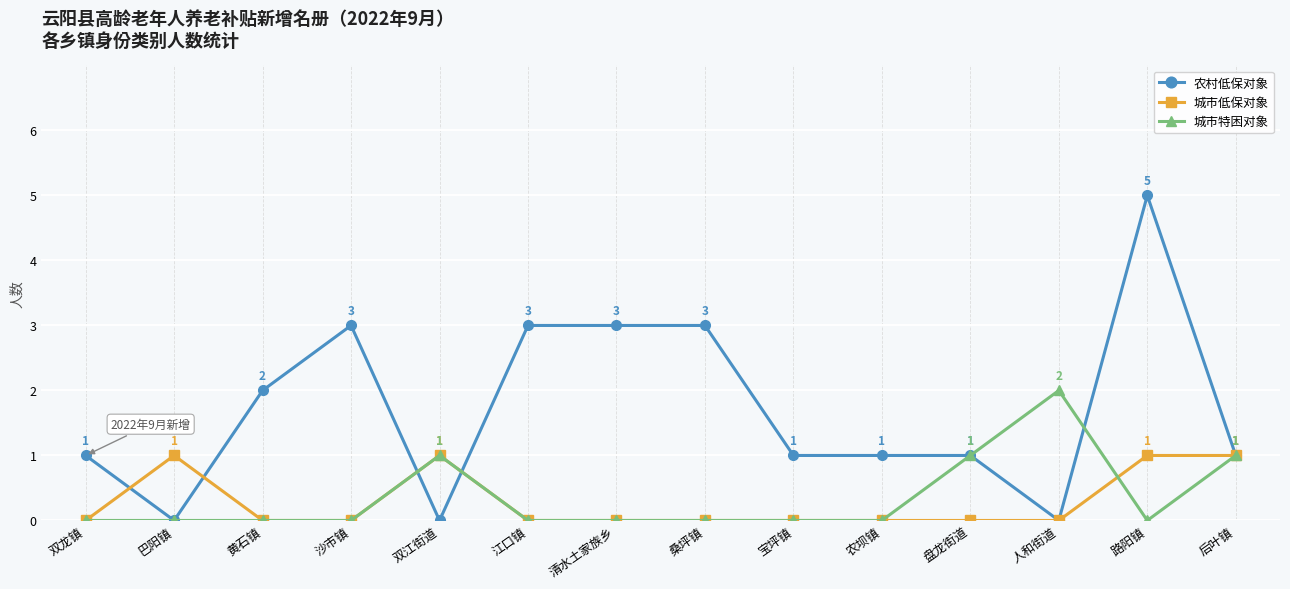

True or false: 城市低保对象 has more than 1 interior local peaks.

True